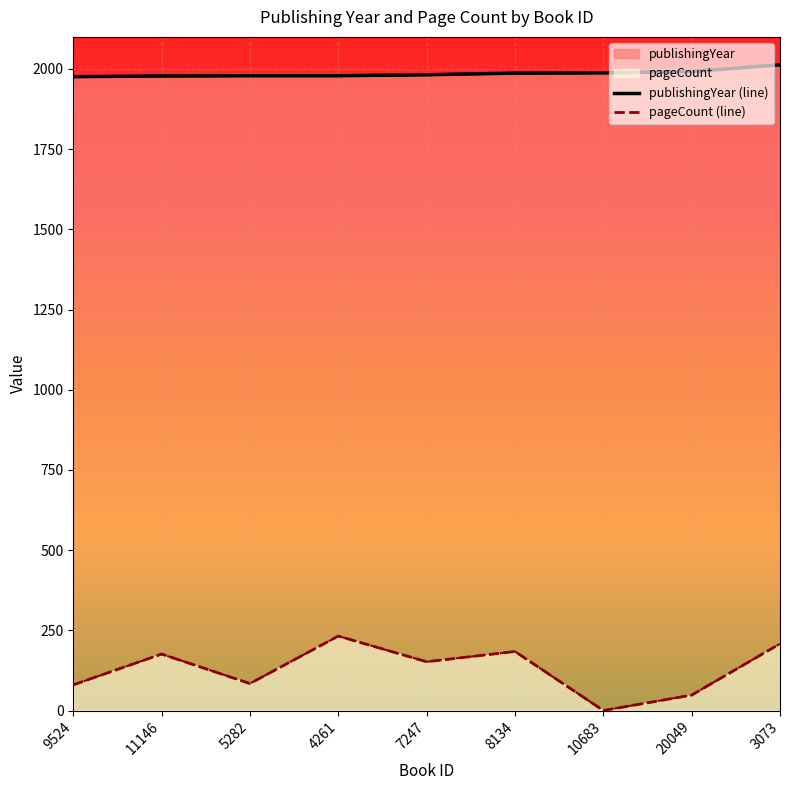

What are all the series names shown in the legend?

publishingYear, pageCount